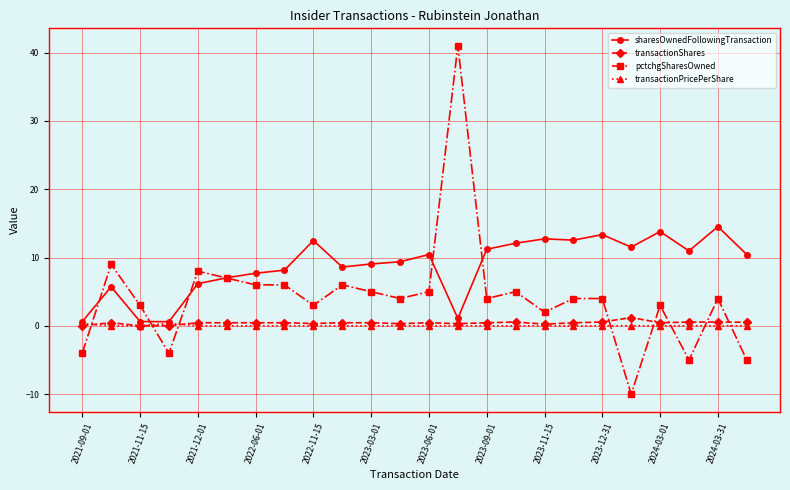

Does the chart display data point markers on the line(s)?

Yes